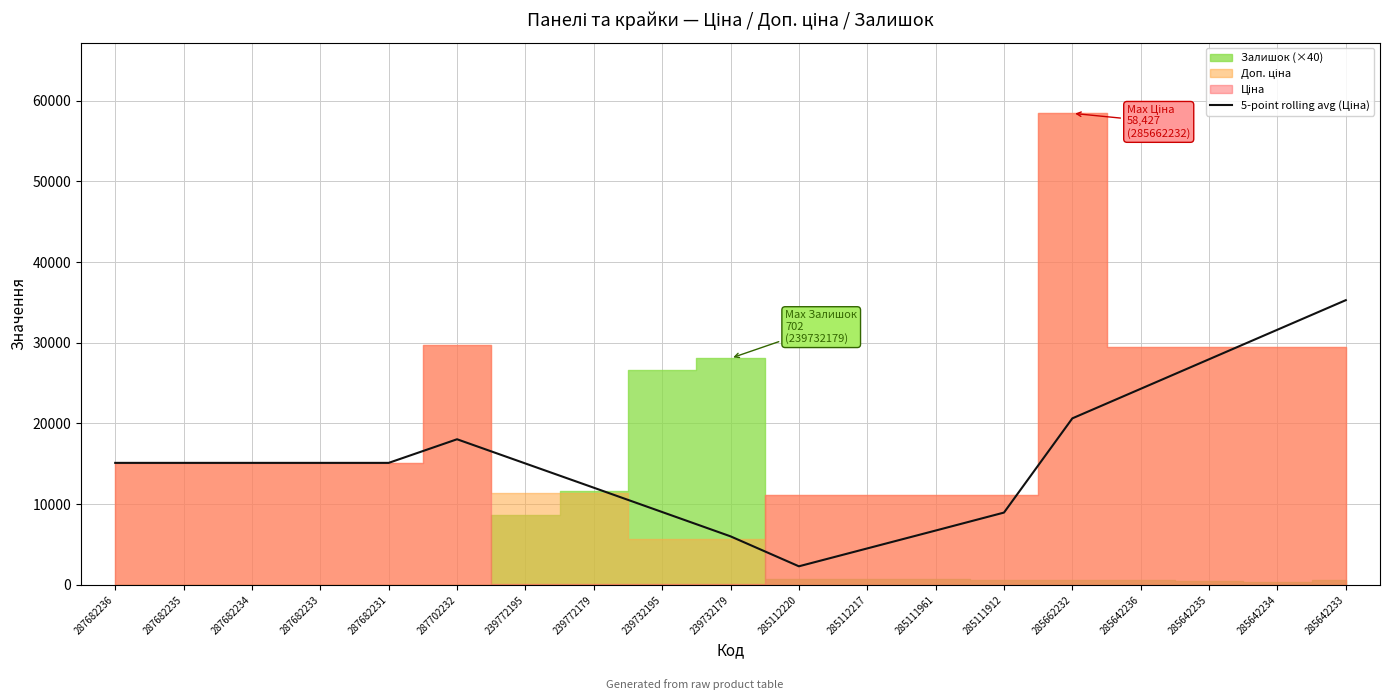

What position from the left is 285111912?

14